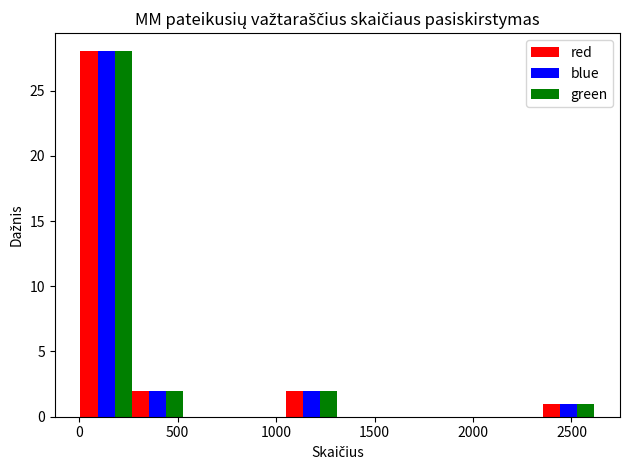

In the red series, which range on the x-axis has the tallest bar?

0 to 250